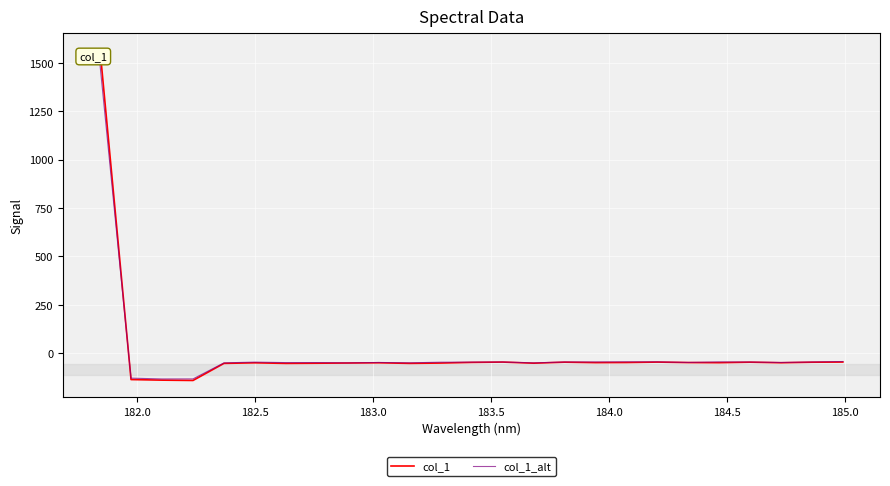

True or false: col_1 and col_1_alt cross at least once.

True